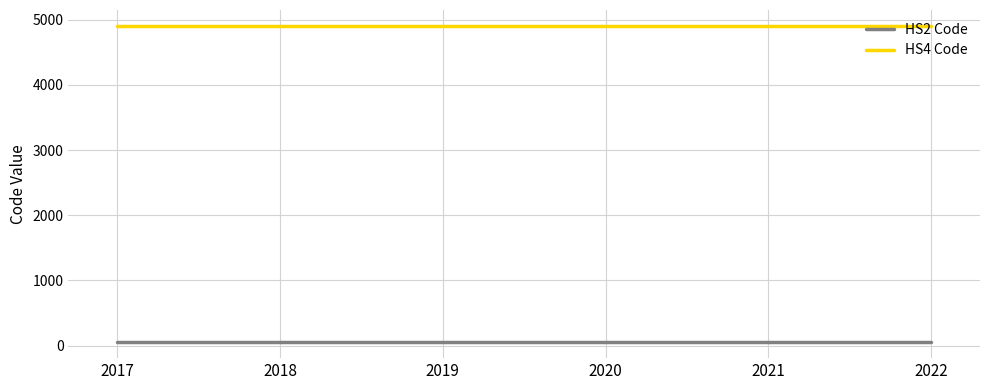

Reading left to right, list all the values displayed in this chart.

HS2 Code: 2017=49	2018=49	2019=49	2020=49	2021=49	2022=49
HS4 Code: 2017=4908	2018=4908	2019=4908	2020=4908	2021=4908	2022=4908